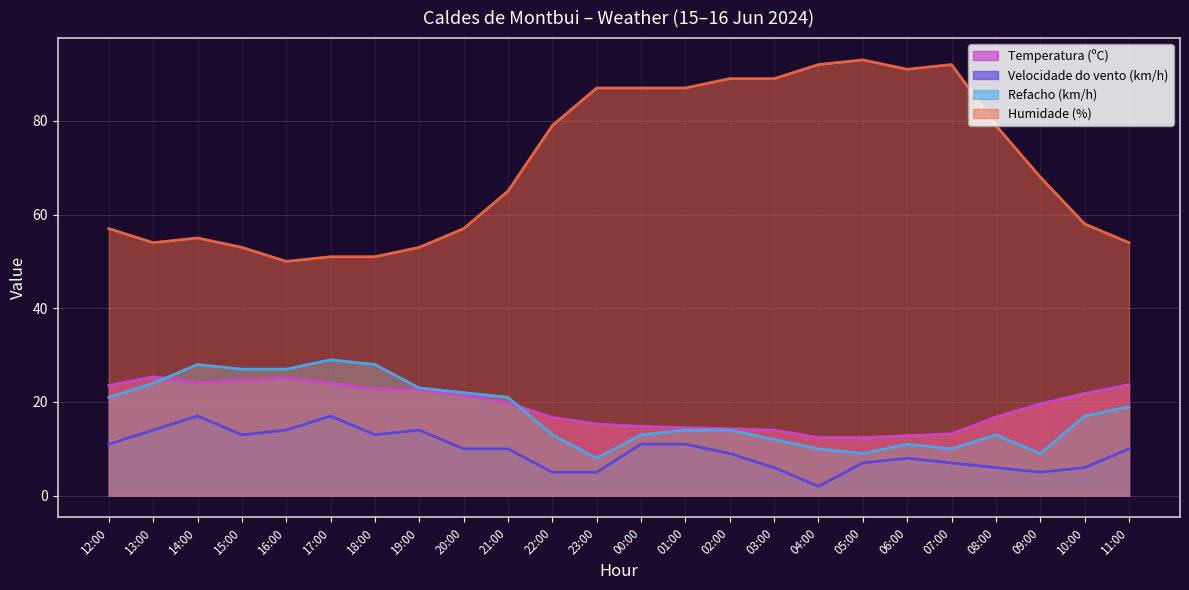

Which series has the largest range (max minus min)?

Humidade (%)